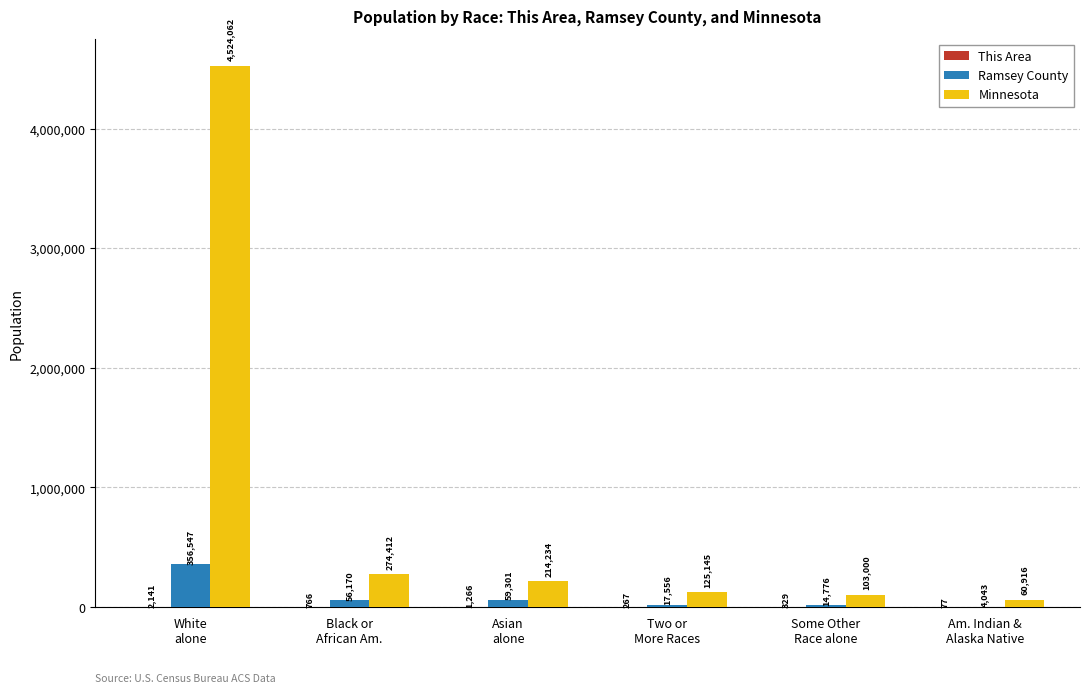

What is the spread (max minus min) of values at Two or
More Races?

124878